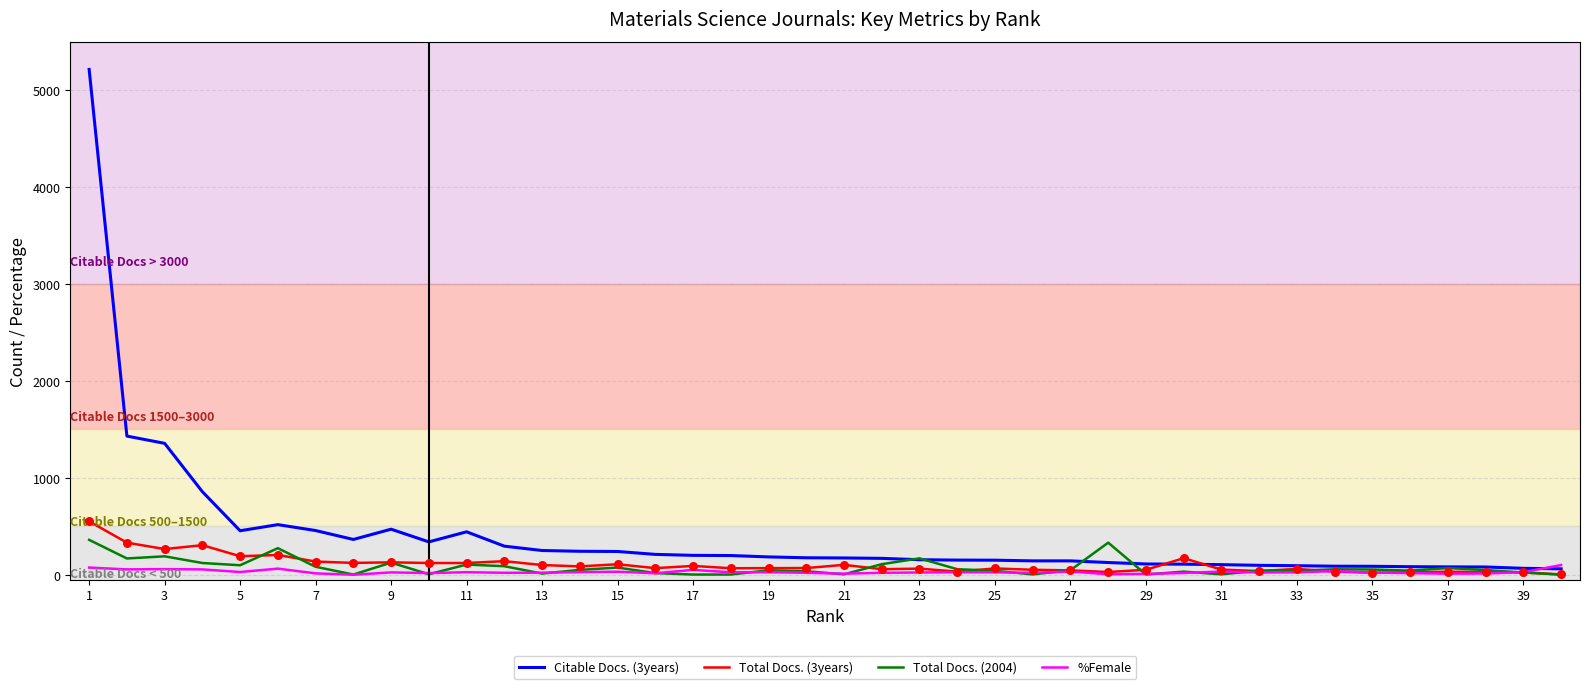

Which series has the largest total across all categories?

Citable Docs. (3years)